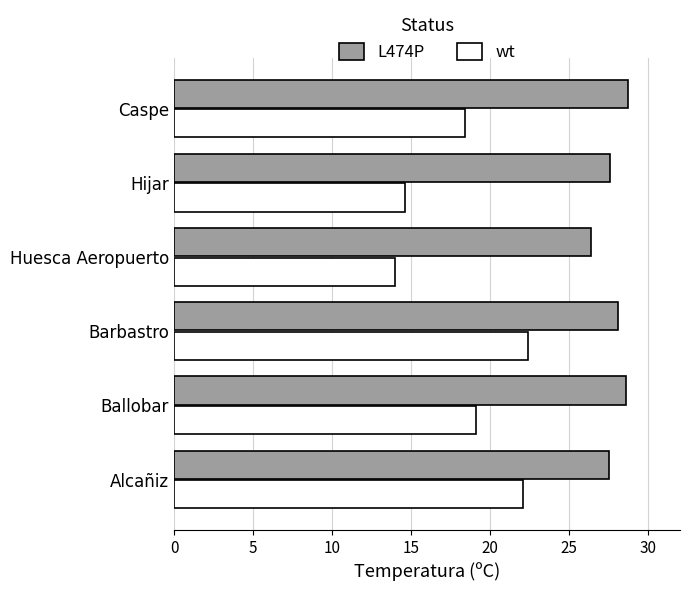

Read the wt value at Hijar.

14.6